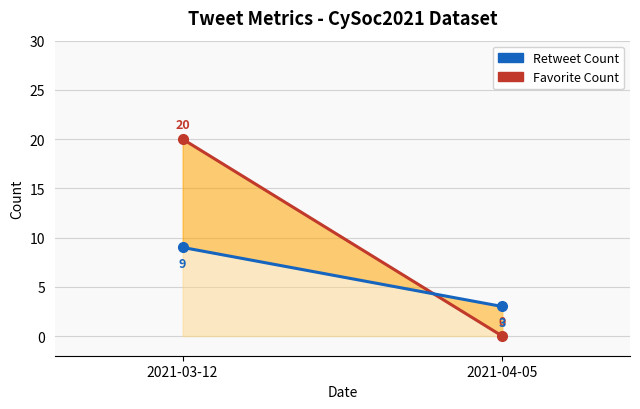

What is the maximum value for Retweet Count?

9